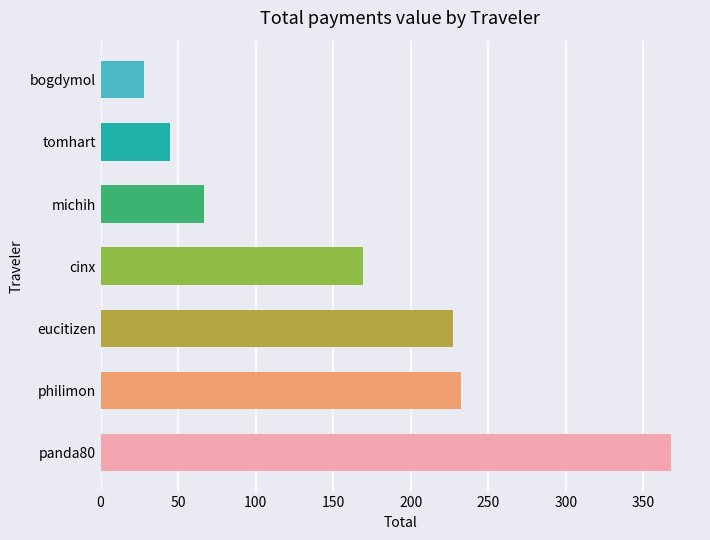

What is the sum of all values?

1136.1